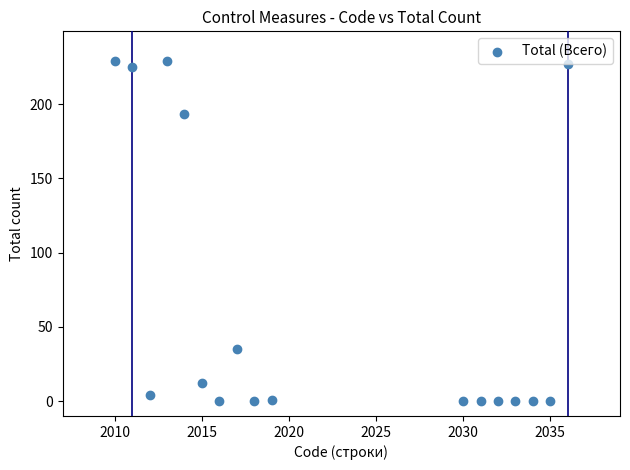

What is the range of Y values (max minus min)?

229